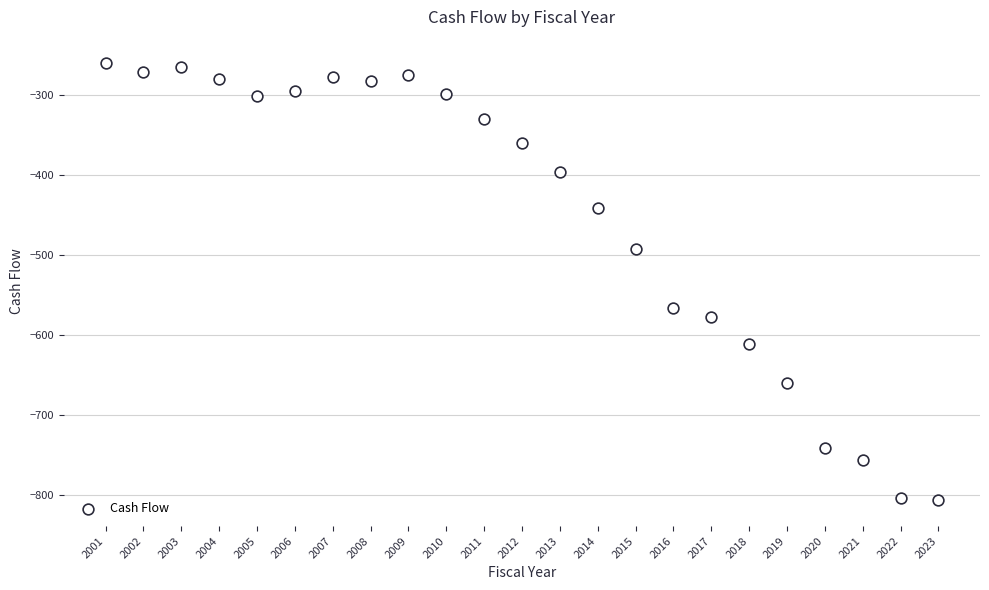

What Y value in the scatter plot is closest to -533?

-566.2